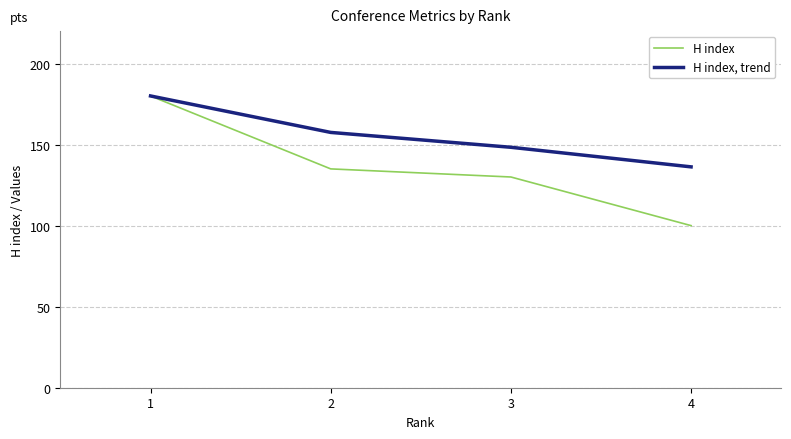

What is the sum of the H index values at 1 and 4?

280.0